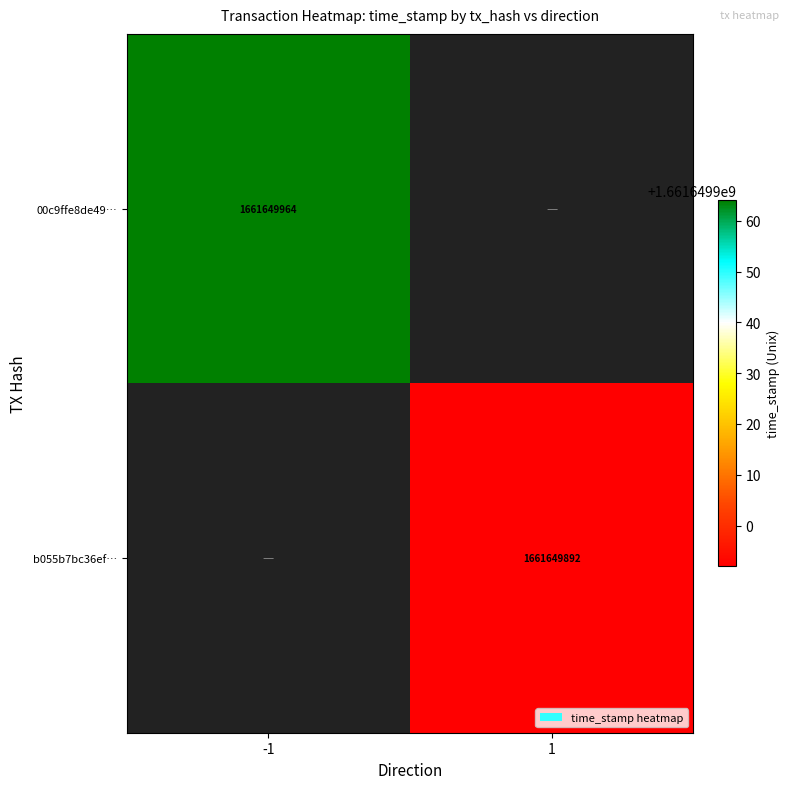

Which has a higher value, -1 or 1?

-1